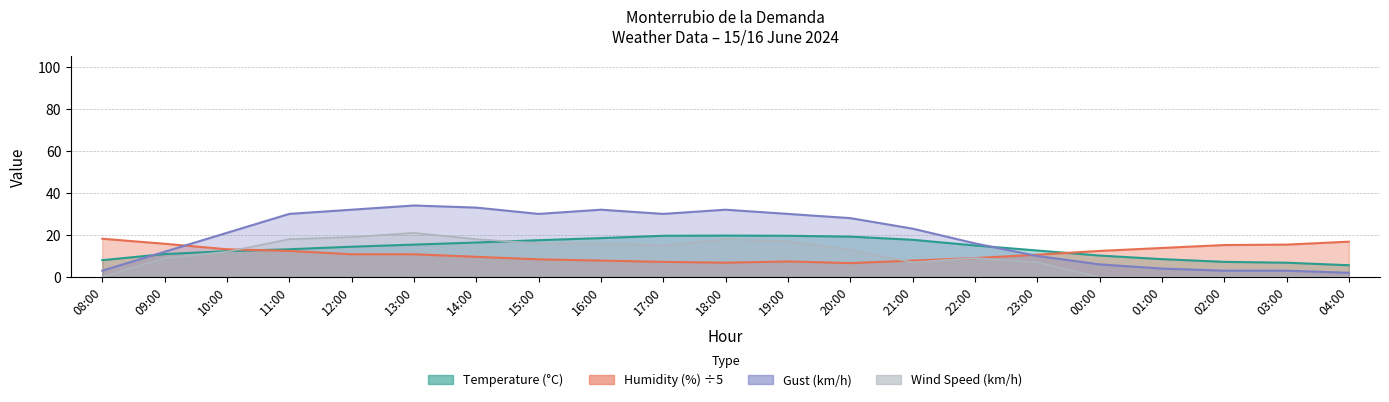

At which category does Wind Speed (km/h) reach its first local peak?

13:00